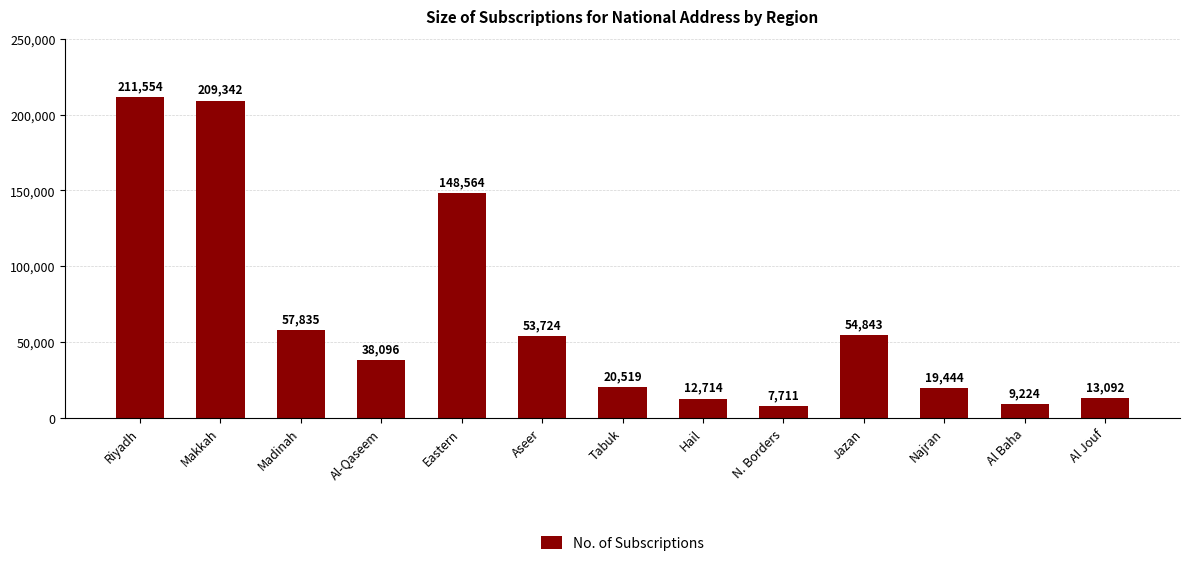

What is the change in value from Eastern to Aseer?

-94840